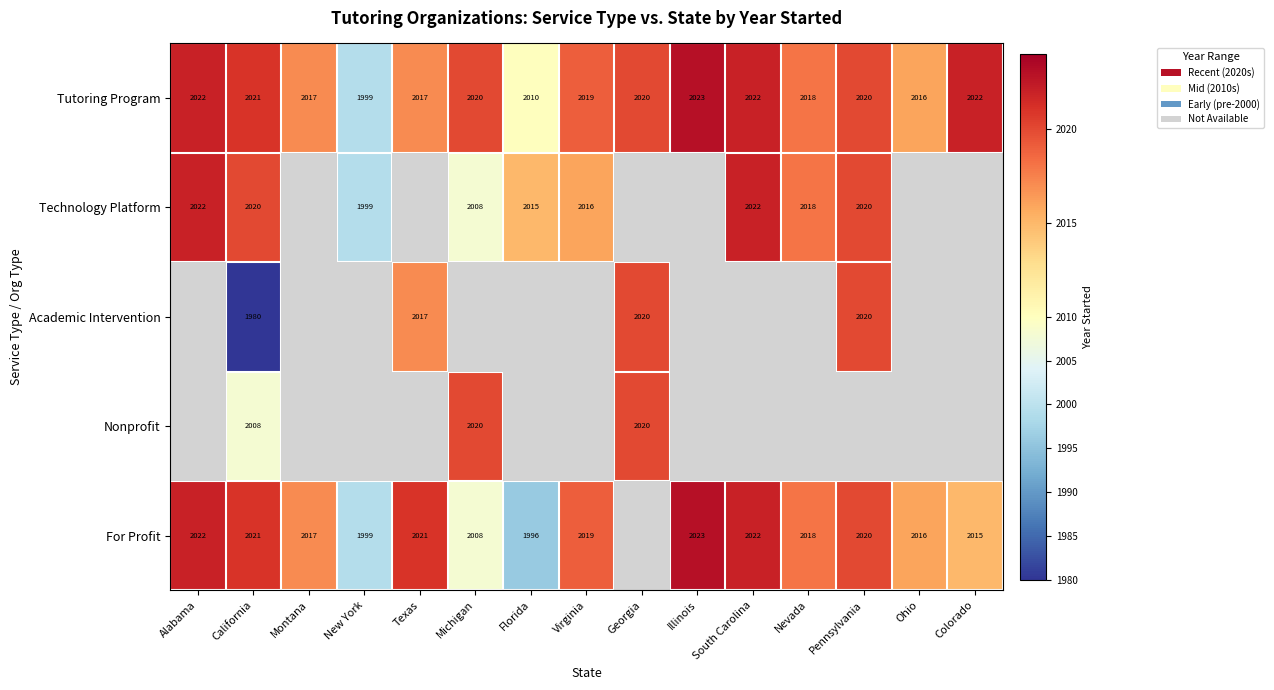

True or false: For Profit has a value of 600 at South Carolina.

False